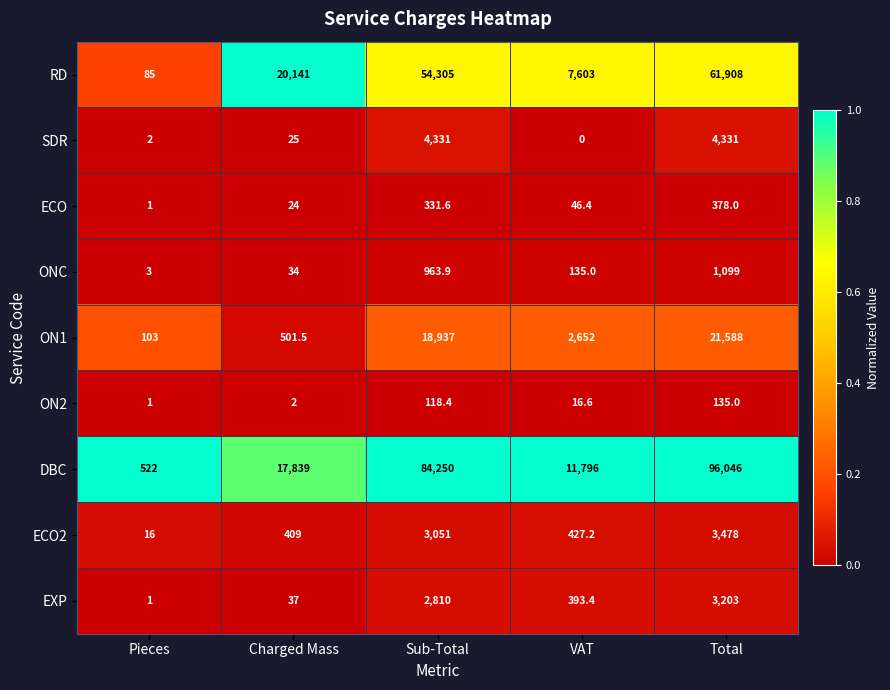

Which series has the widest spread of values?

DBC